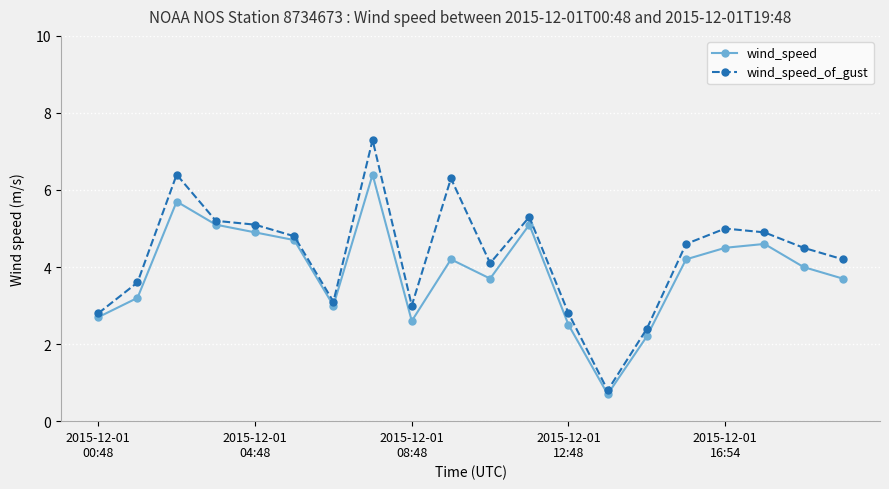

What is the highest value of the wind_speed series?

6.4